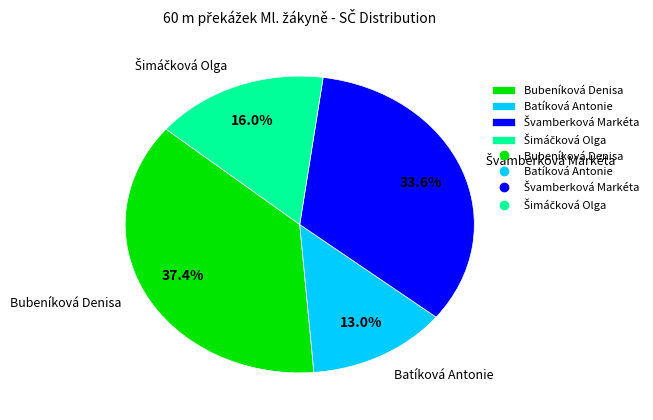

What percentage is the Batíková Antonie slice, to the nearest percent?

13%